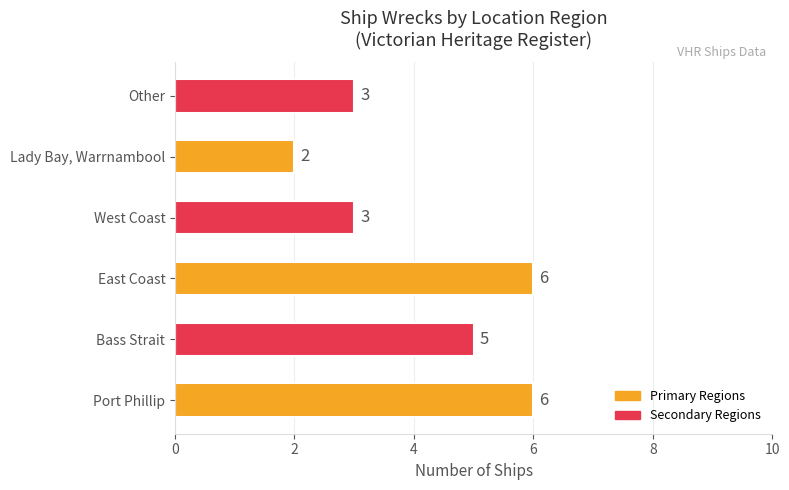

Reading bottom to top, what are all the values shown in this chart?

Port Phillip=6	Bass Strait=5	East Coast=6	West Coast=3	Lady Bay, Warrnambool=2	Other=3